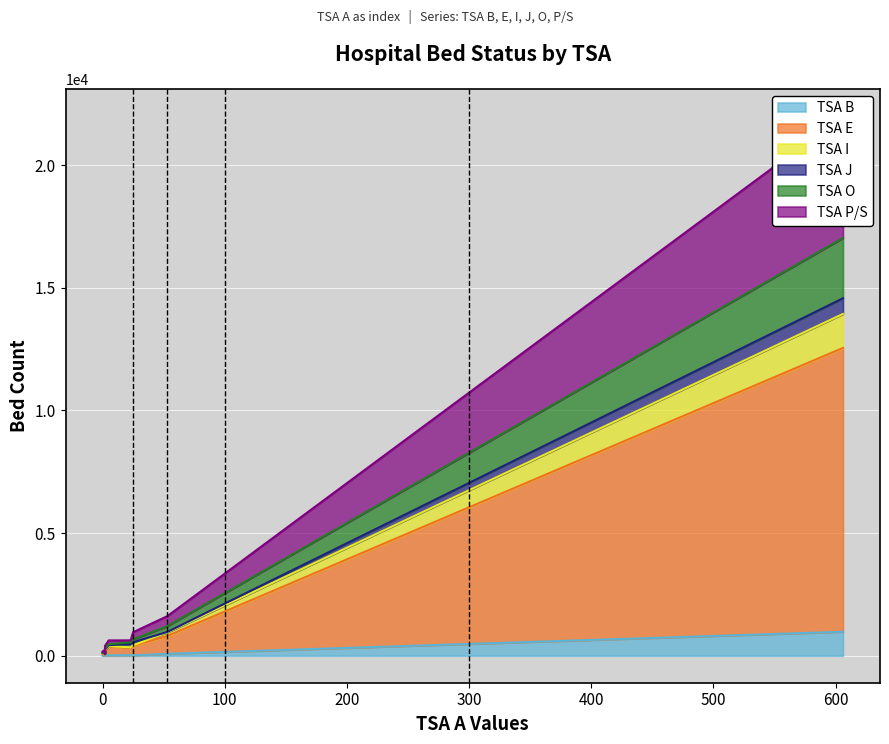

Reading left to right, extract all data points from this chart.

TSA B: Census: Adult Hospital Beds=977	Census: Pediatric Hospital Beds=81	Available M/S M=14	Available M/S NM=22	Available Adult ICU=8	Available Pedi M/S M=4	Available Pedi M/S NM=9	Available PICU=6	Available Staffed Negative Pressure Beds=16
TSA E: Census: Adult Hospital Beds=11571	Census: Pediatric Hospital Beds=725	Available M/S M=388	Available M/S NM=297	Available Adult ICU=211	Available Pedi M/S M=77	Available Pedi M/S NM=23	Available PICU=64	Available Staffed Negative Pressure Beds=362
TSA I: Census: Adult Hospital Beds=1385	Census: Pediatric Hospital Beds=144	Available M/S M=25	Available M/S NM=23	Available Adult ICU=6	Available Pedi M/S M=32	Available Pedi M/S NM=20	Available PICU=46	Available Staffed Negative Pressure Beds=14
TSA J: Census: Adult Hospital Beds=640	Census: Pediatric Hospital Beds=20	Available M/S M=124	Available M/S NM=145	Available Adult ICU=24	Available Pedi M/S M=9	Available Pedi M/S NM=5	Available PICU=1	Available Staffed Negative Pressure Beds=36
TSA O: Census: Adult Hospital Beds=2456	Census: Pediatric Hospital Beds=236	Available M/S M=113	Available M/S NM=61	Available Adult ICU=32	Available Pedi M/S M=18	Available Pedi M/S NM=9	Available PICU=7	Available Staffed Negative Pressure Beds=39
TSA P/S: Census: Adult Hospital Beds=4982	Census: Pediatric Hospital Beds=407	Available M/S M=294	Available M/S NM=79	Available Adult ICU=118	Available Pedi M/S M=74	Available Pedi M/S NM=7	Available PICU=39	Available Staffed Negative Pressure Beds=157